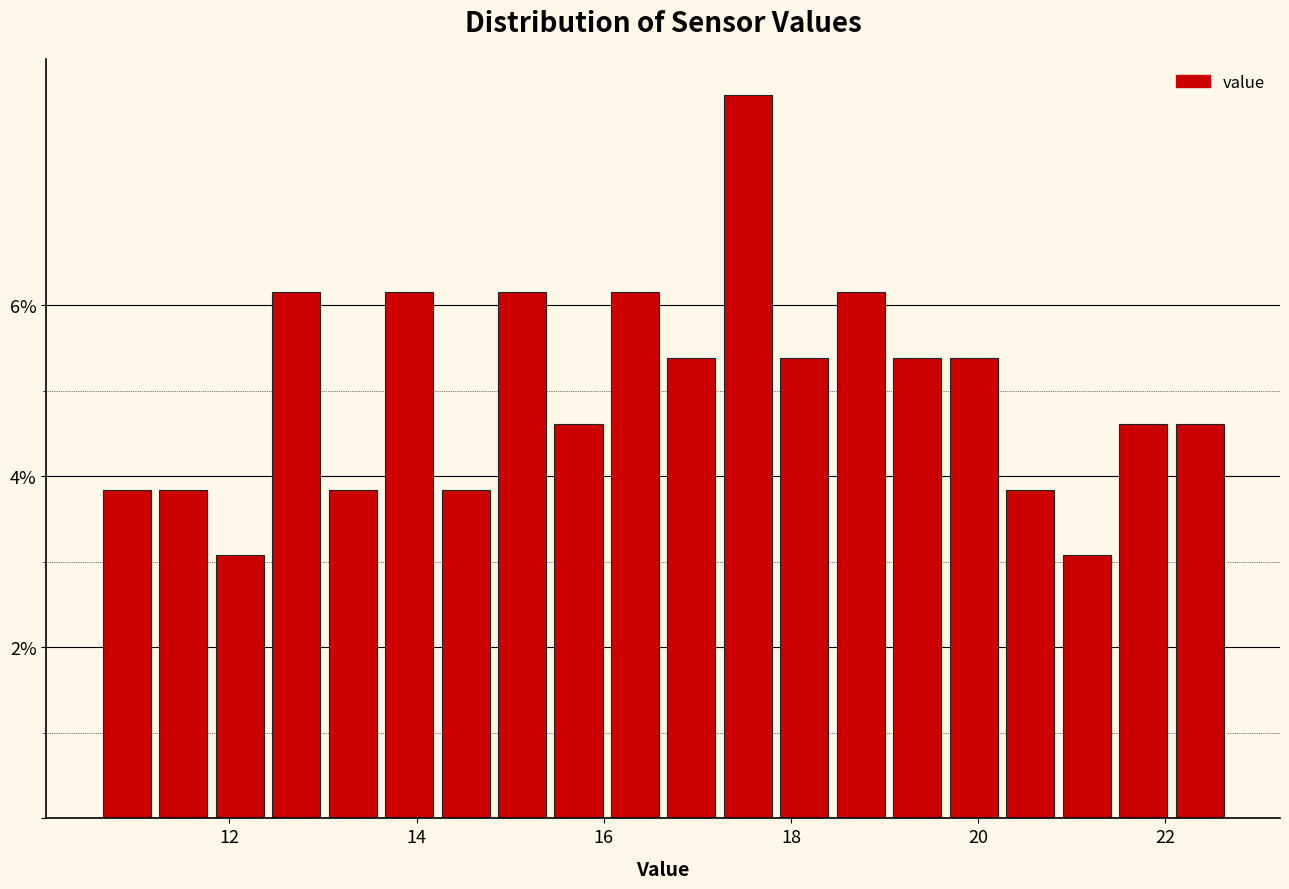

Around what value on the x-axis is the tallest bar? Give the approximate position of its centre, as read against the axis.

17.6